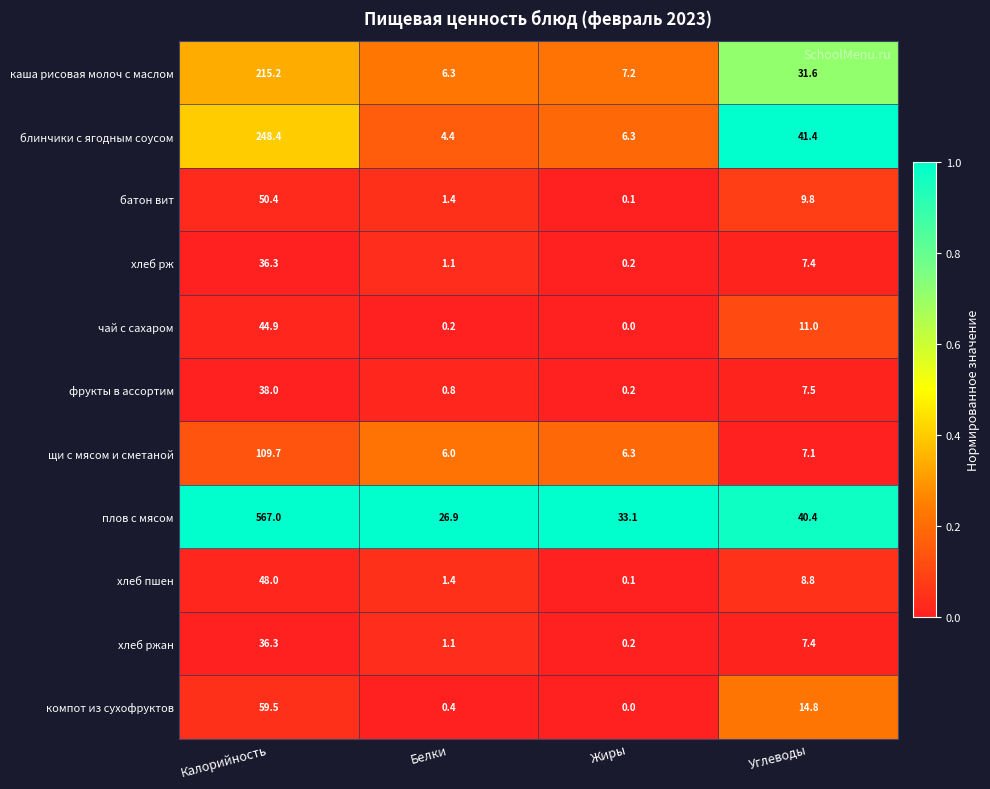

What is the highest value of the плов с мясом series?

567.0